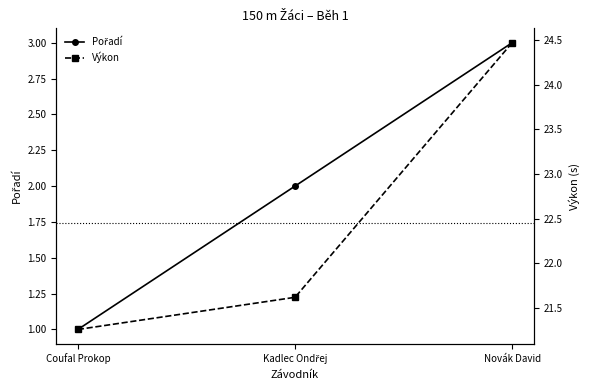

What is the greatest value displayed?

24.5